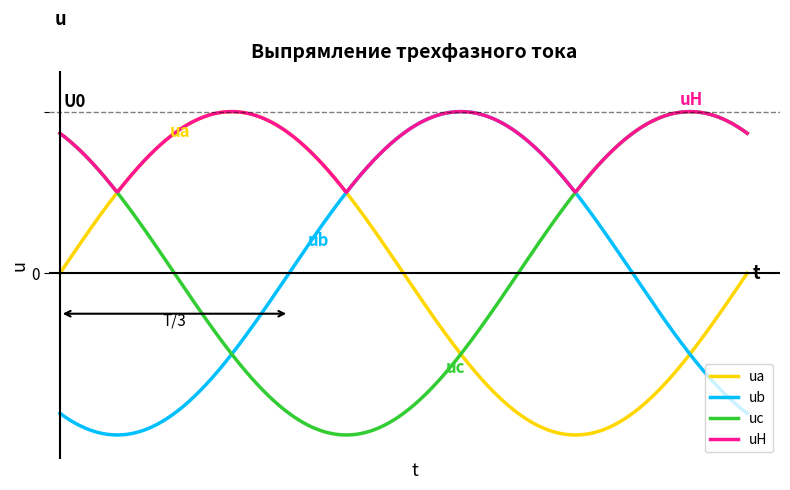

Which series has the largest total across all categories?

uH